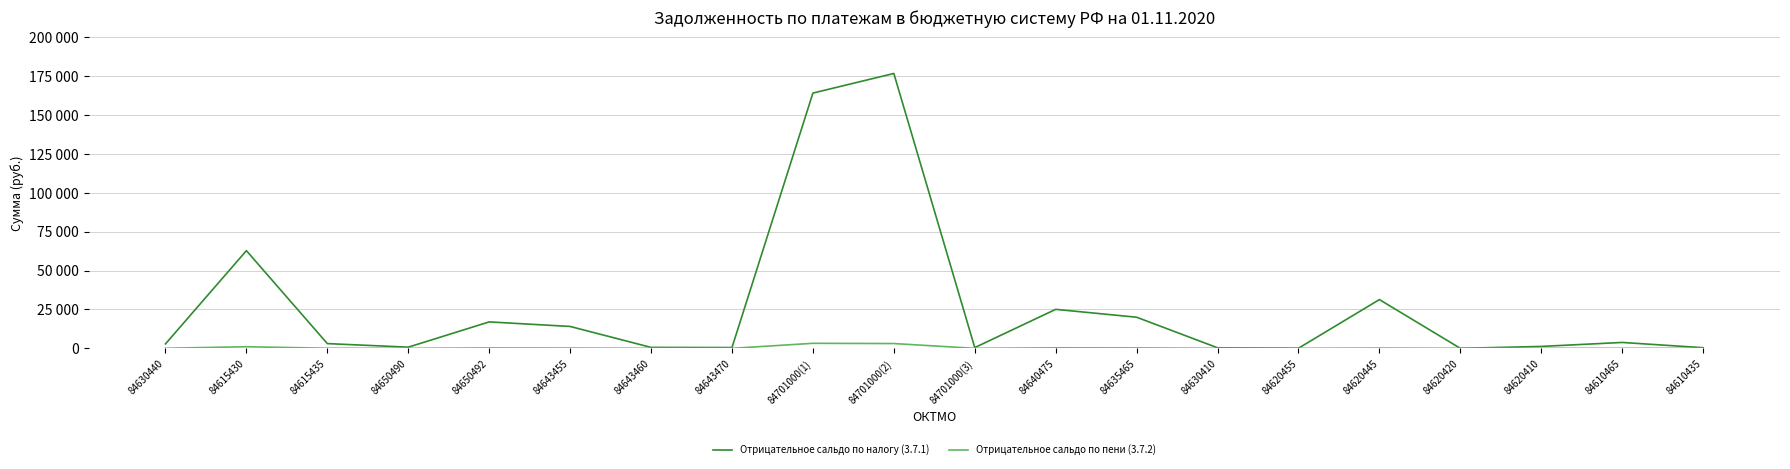

At how many categories does at least one series exceed 108809?

2